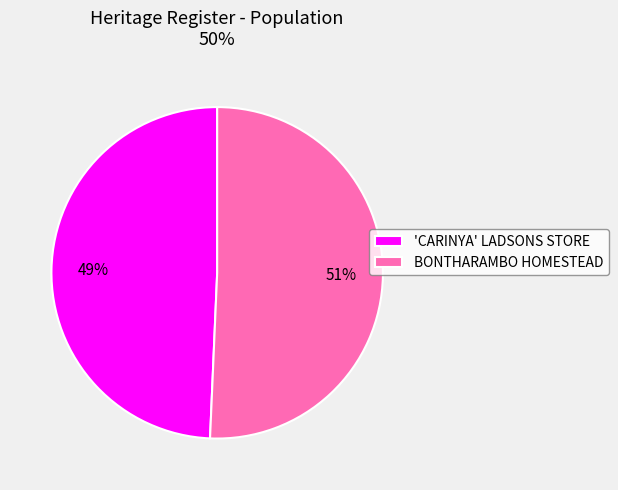

Rank the categories by value from highest to lowest.

BONTHARAMBO HOMESTEAD, 'CARINYA' LADSONS STORE